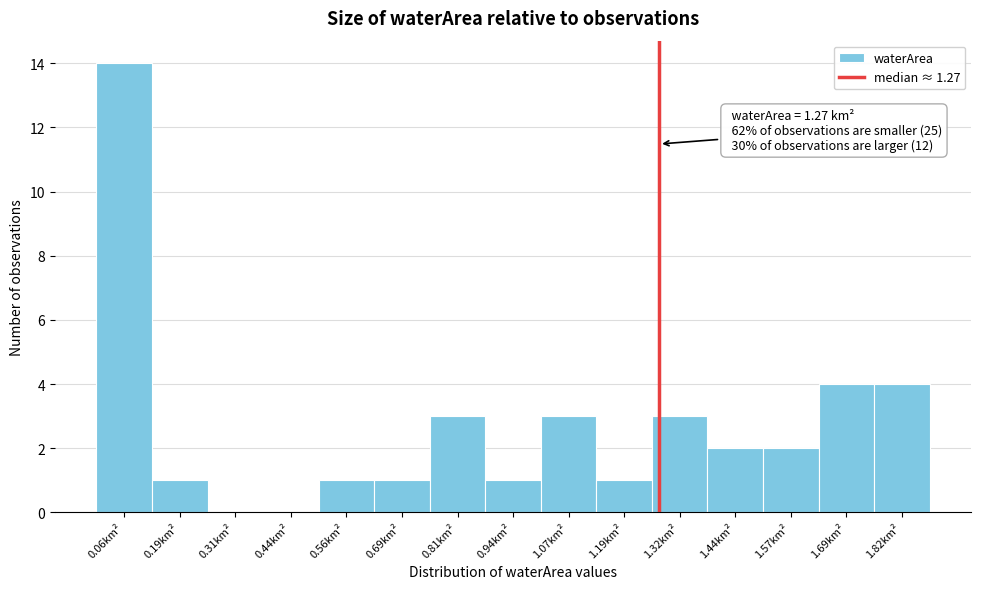

Which range on the x-axis has the tallest bar?

0.00 to 0.12